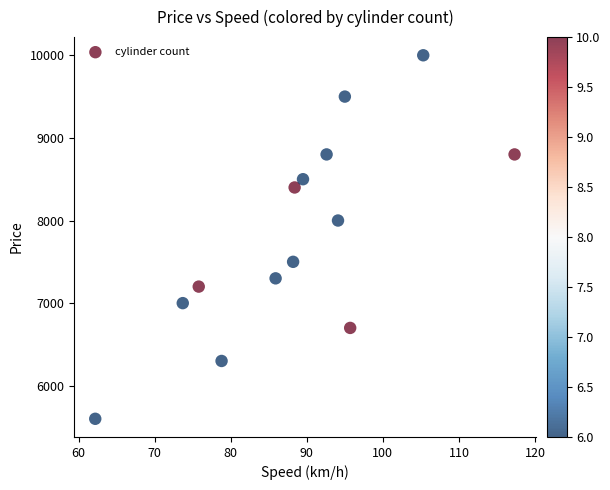

What Y value in the scatter plot is closest to 7800?

8000